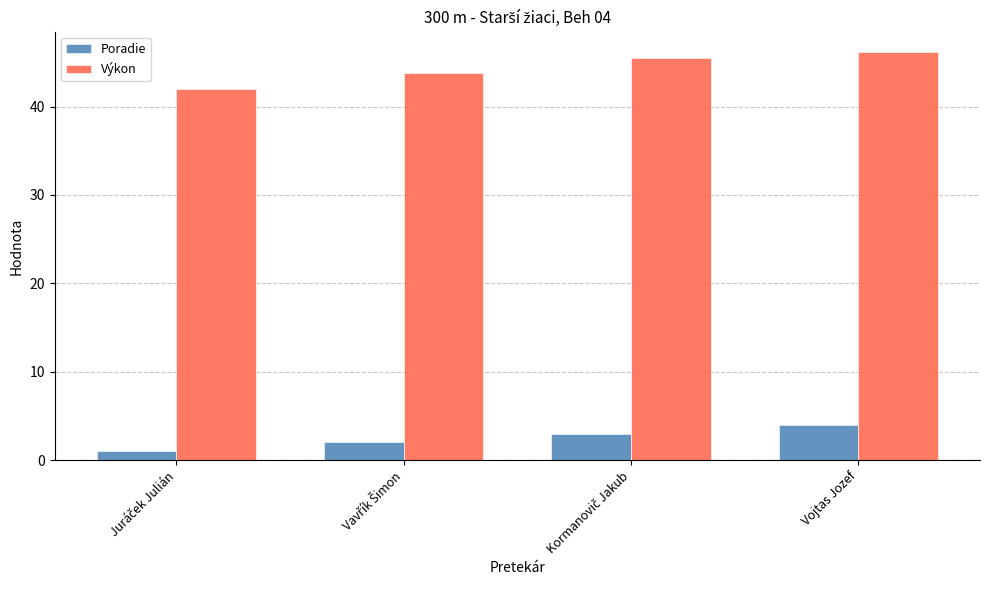

True or false: Výkon has a value of 71.4 at Vojtas Jozef.

False